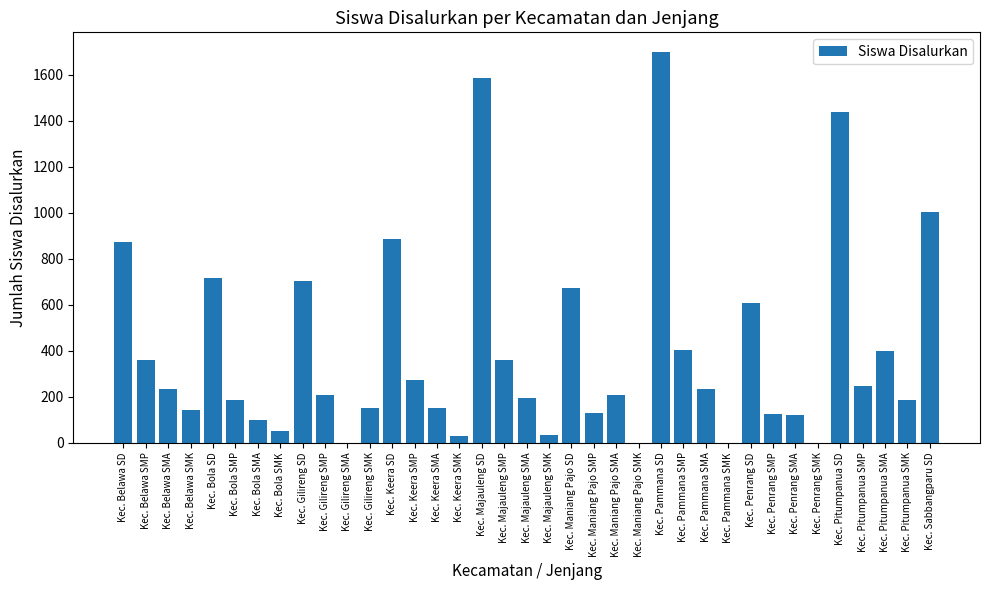

What is the average value?

397